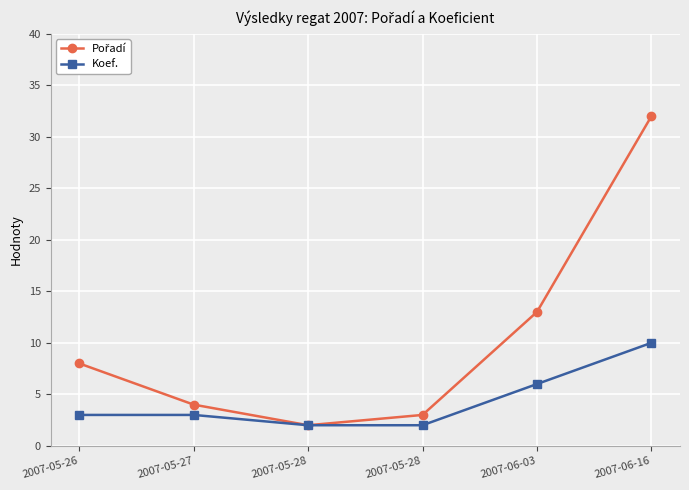

Which category has the lowest value across all series?

2007-05-28